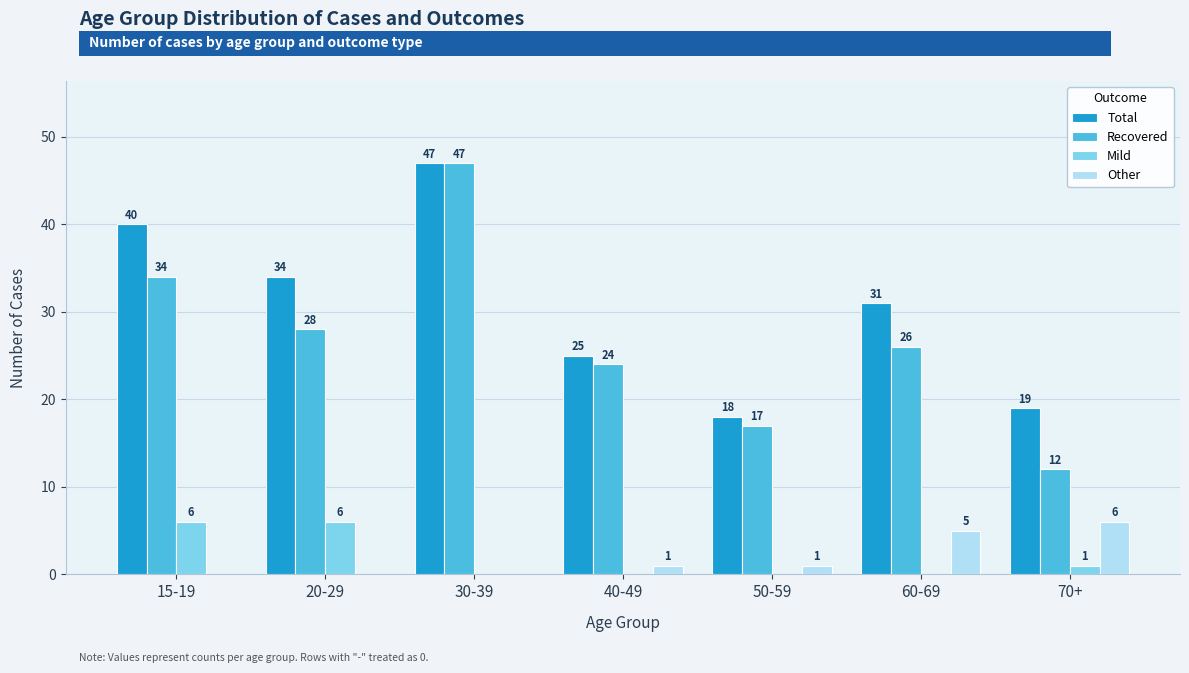

Reading left to right, what are all the values shown in this chart?

Total: 15-19=40	20-29=34	30-39=47	40-49=25	50-59=18	60-69=31	70+=19
Recovered: 15-19=34	20-29=28	30-39=47	40-49=24	50-59=17	60-69=26	70+=12
Mild: 15-19=6	20-29=6	30-39=0	40-49=0	50-59=0	60-69=0	70+=1
Other: 15-19=0	20-29=0	30-39=0	40-49=1	50-59=1	60-69=5	70+=6